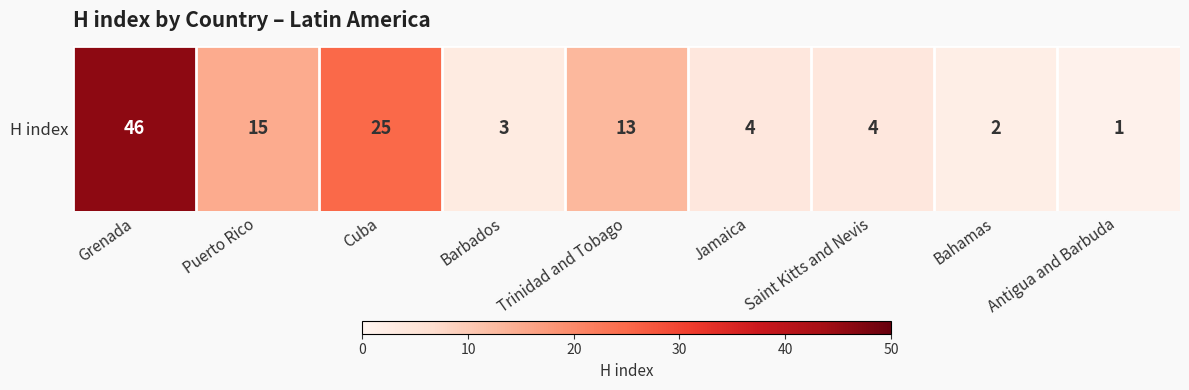

Between Bahamas and Barbados, which is larger?

Barbados